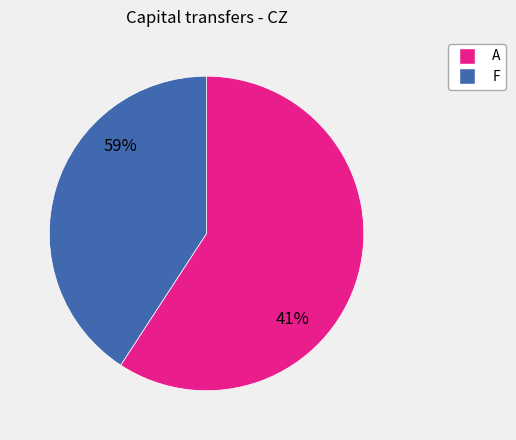

Does A represent more than half of the total?

Yes